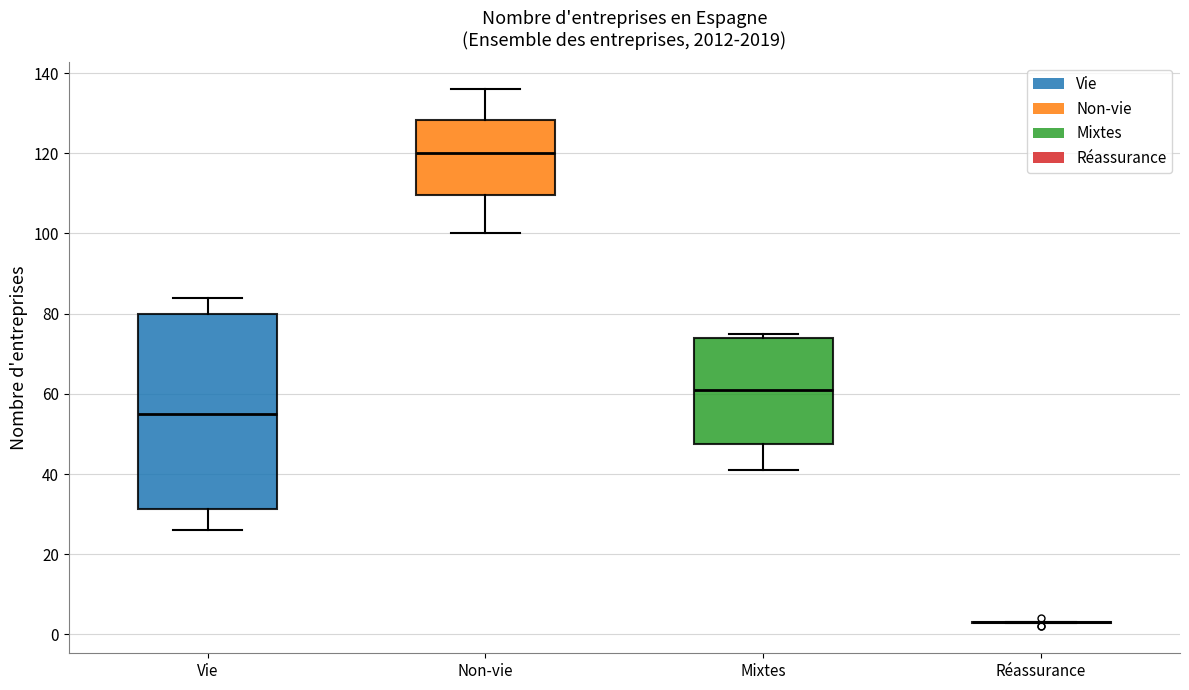

Reading left to right, transcribe this box plot: for each box, give where its median line is, the range the box spans, and where its two whiskers end, as read against the y-axis. The values are not printed on the chart, so give them approximately, as read against the axis.

Vie: median 56, box 32 to 80, whiskers 26 to 84
Non-vie: median 120, box 110 to 128, whiskers 100 to 136
Mixtes: median 62, box 48 to 74, whiskers 42 to 76
Réassurance: box collapsed to a line at 4, whiskers 2 to 4